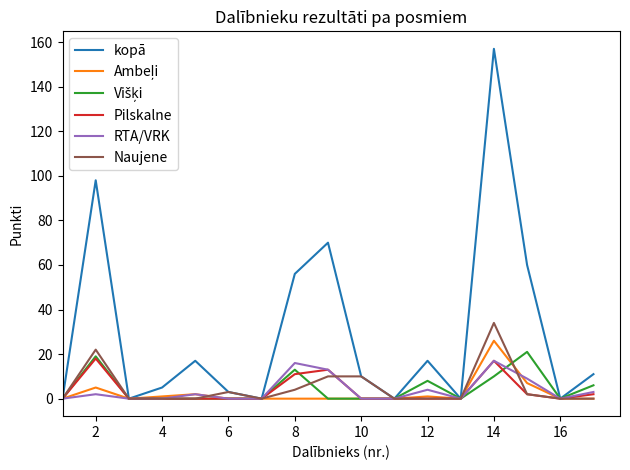

Which series has the largest total across all categories?

kopā